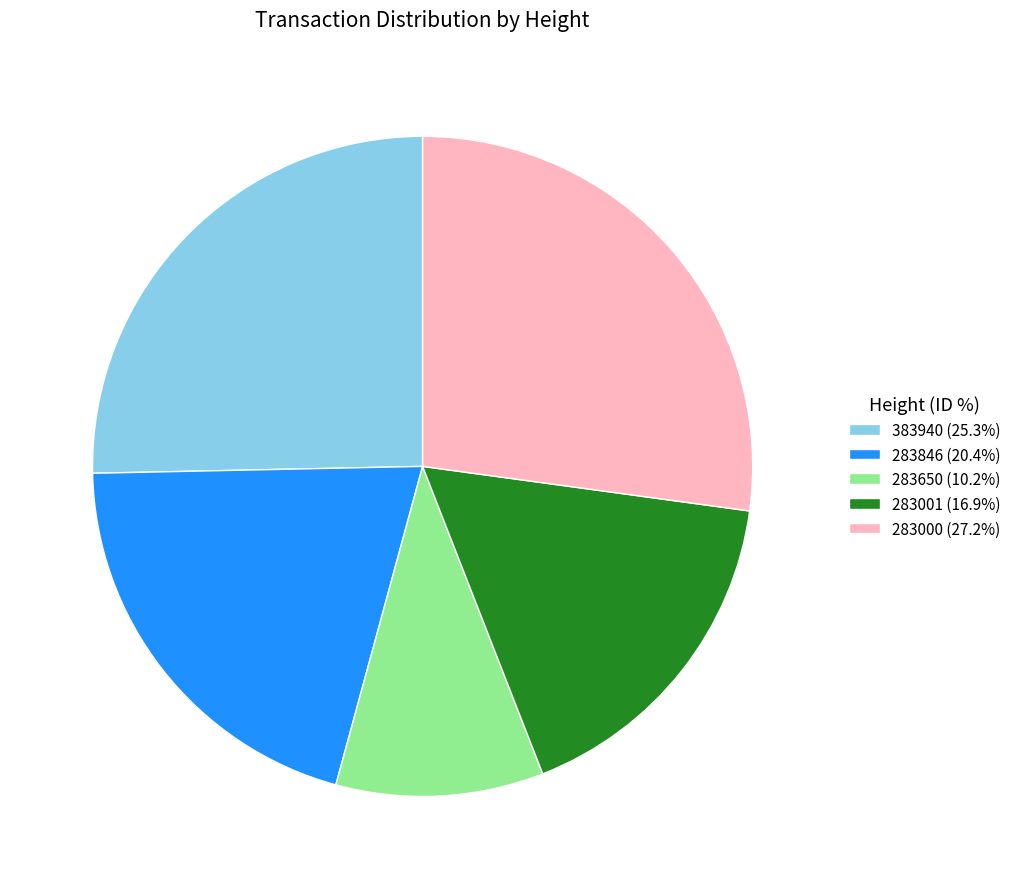

Is 283650 the majority of the pie?

No